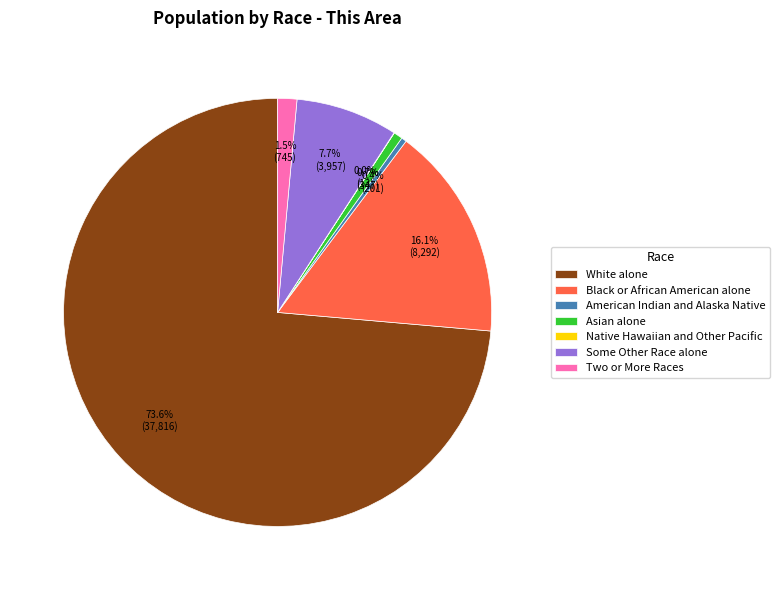

Is Asian alone the majority of the pie?

No